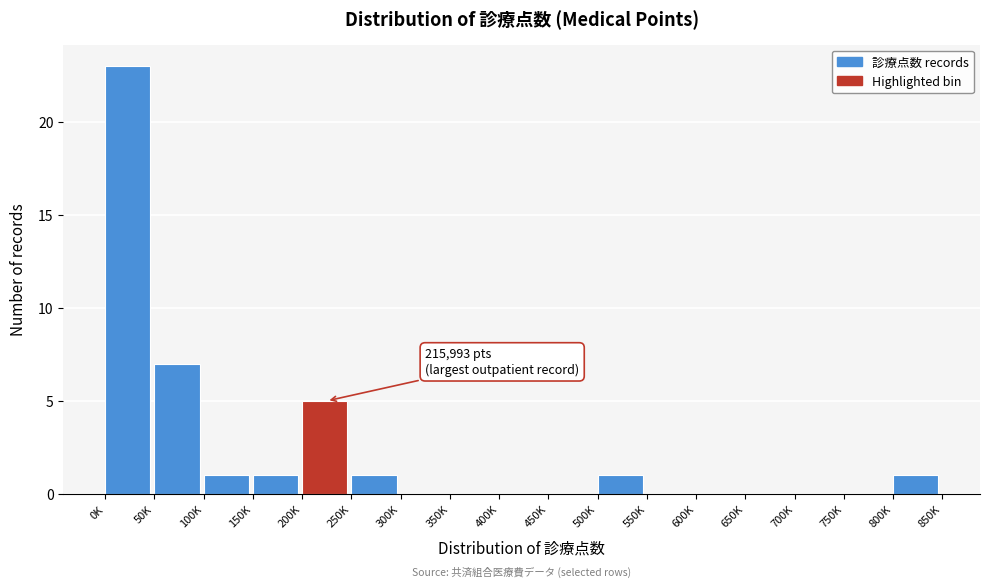

Reading left to right, what are all the values shown in this chart?

0K=23	50K=7	100K=1	150K=1	200K=5	250K=1	300K=0	350K=0	400K=0	450K=0	500K=1	550K=0	600K=0	650K=0	700K=0	750K=0	800K=1